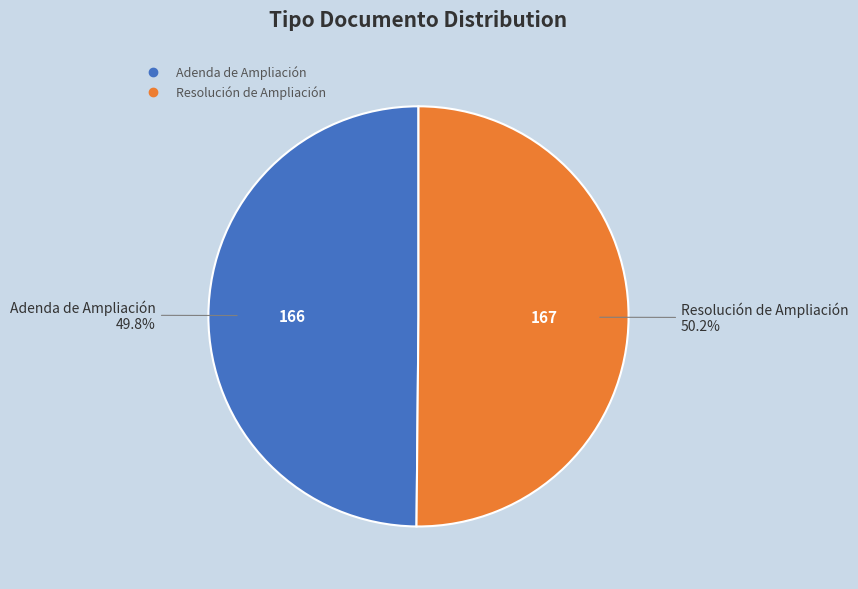

What is the ratio of the value at Resolución de Ampliación to the value at Adenda de Ampliación?

1.0